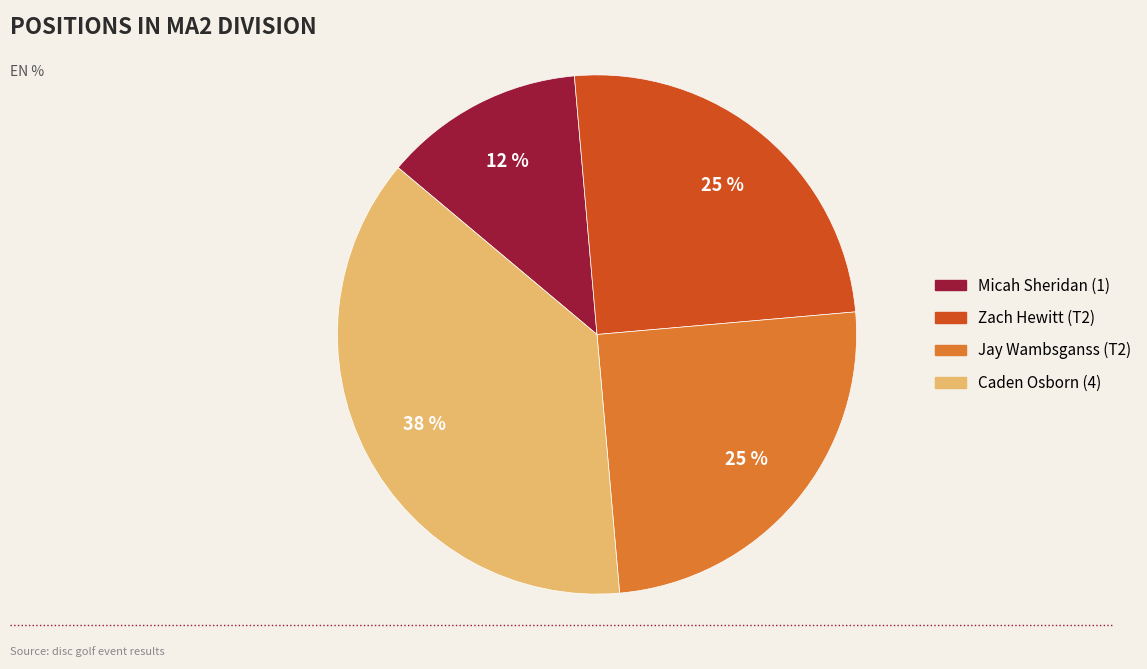

What percentage is the Zach Hewitt (T2) slice, to the nearest percent?

25%